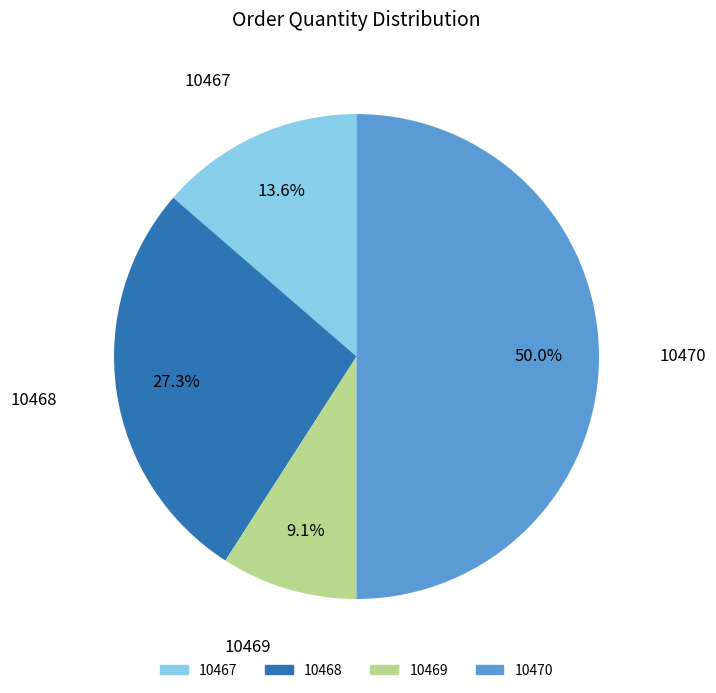

What is the smallest slice in the pie chart?

10469